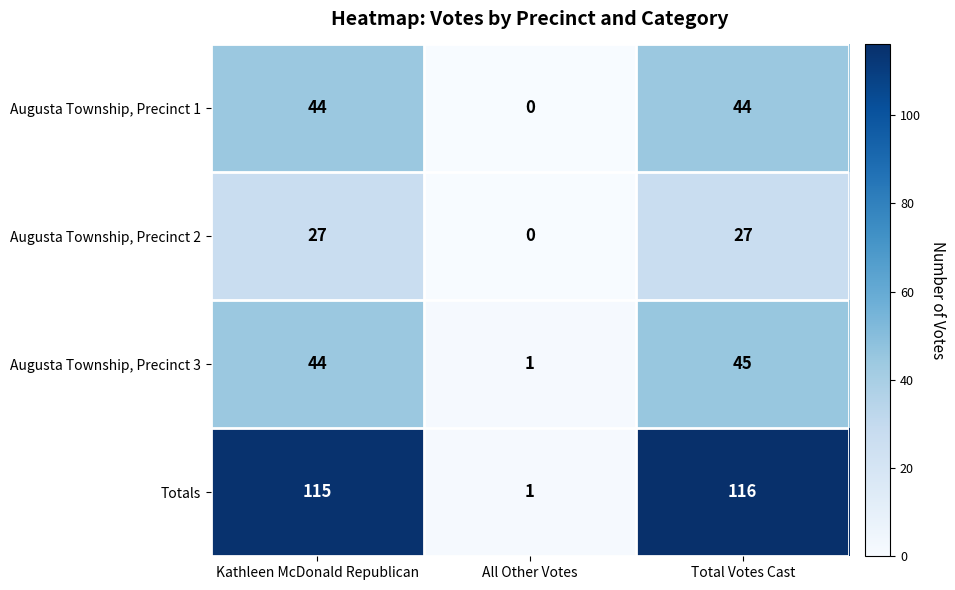

What is the sum of all Augusta Township, Precinct 1 values?

88